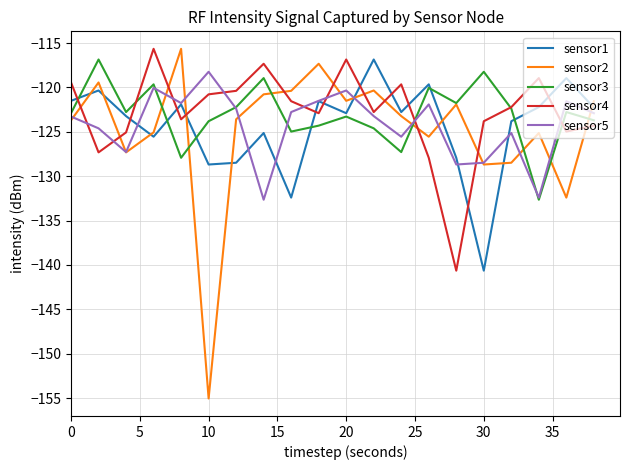

What is the lowest value of the sensor1 series?

-140.6